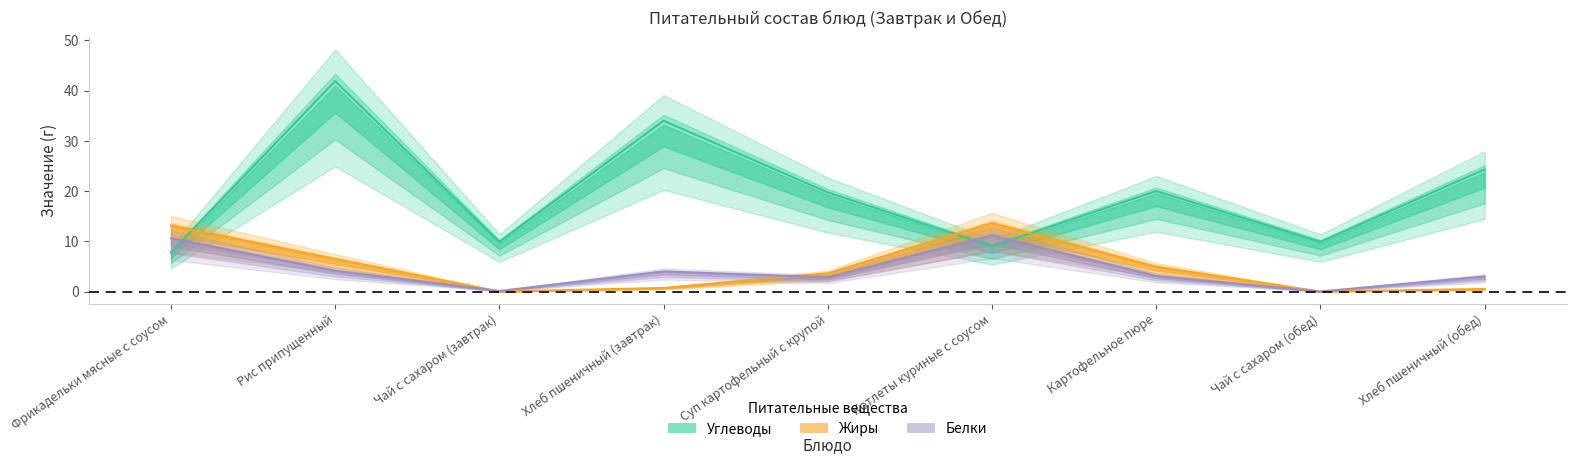

What is the average value of the Белки series?

4.3